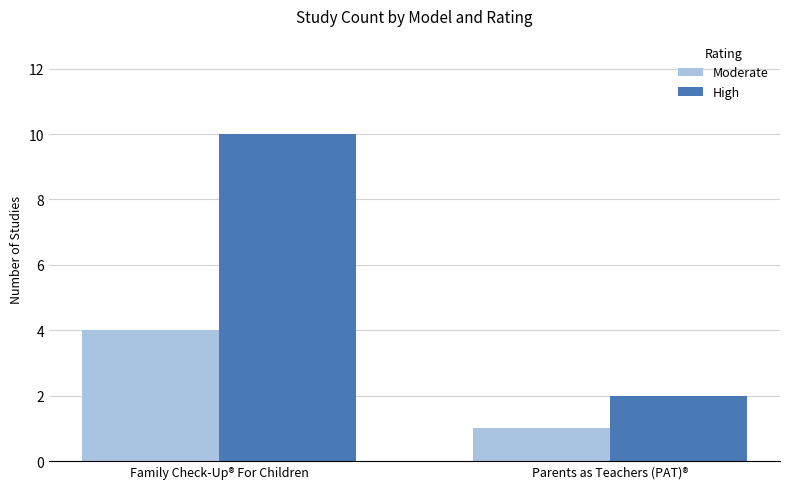

At Parents as Teachers (PAT)®, list the series in order from smallest to largest.

Moderate, High